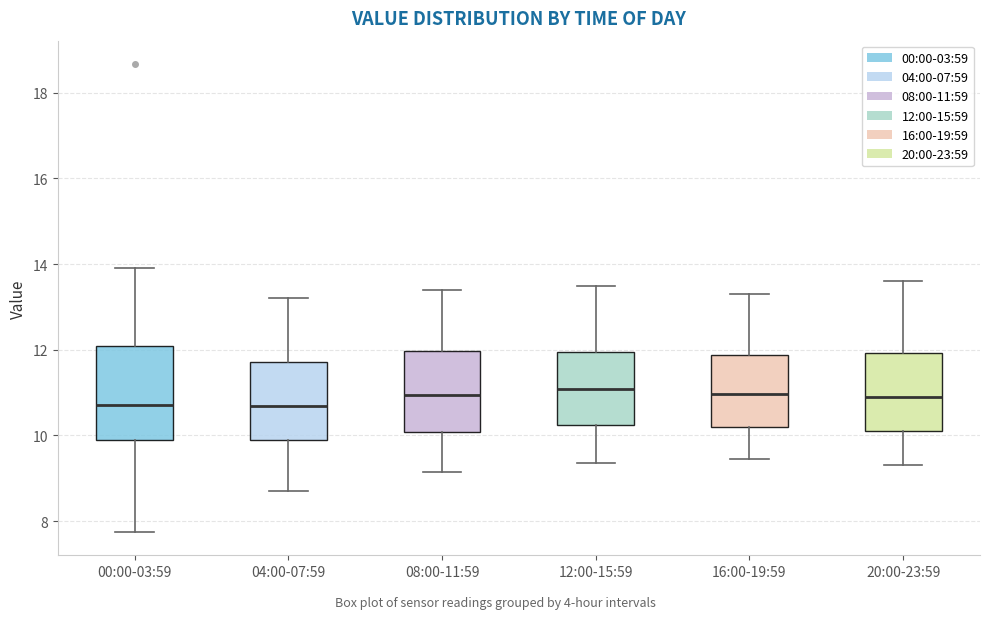

Comparing the boxes themselves (not the whiskers), which one is the tallest?

00:00-03:59